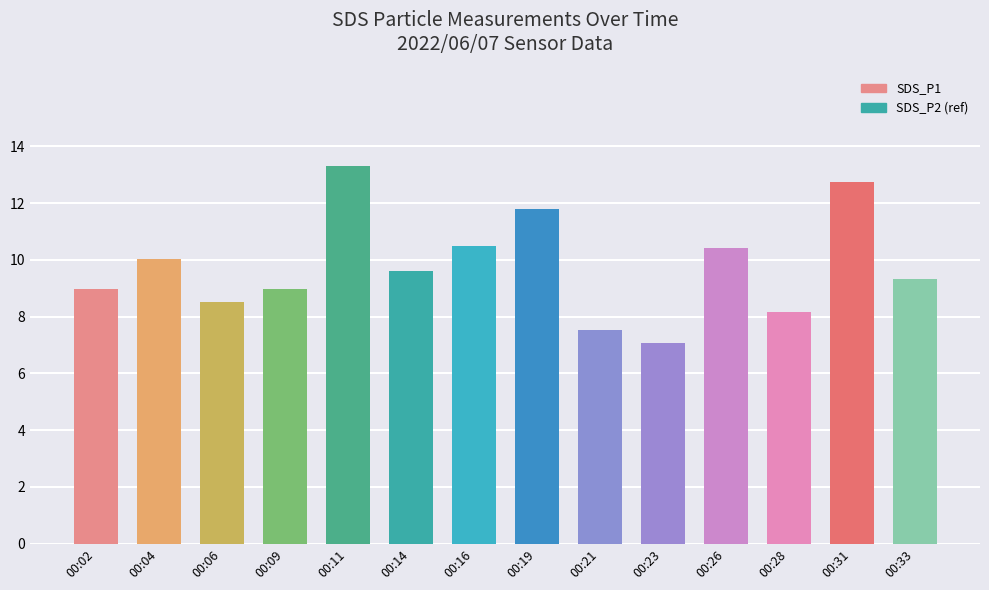

What is the change in value from 00:16 to 00:23?

-3.4